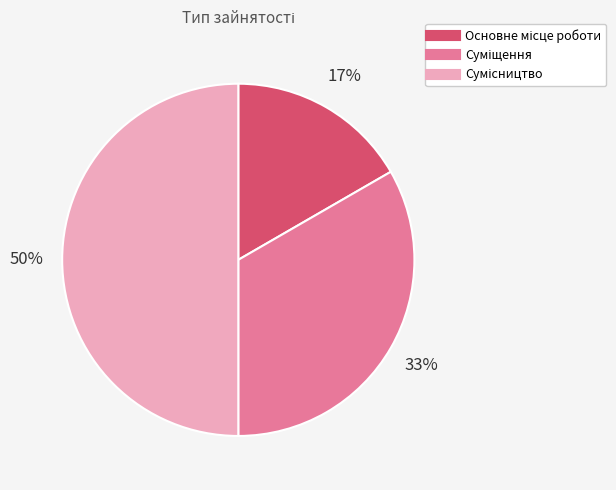

Count the number of slices in the pie.

3